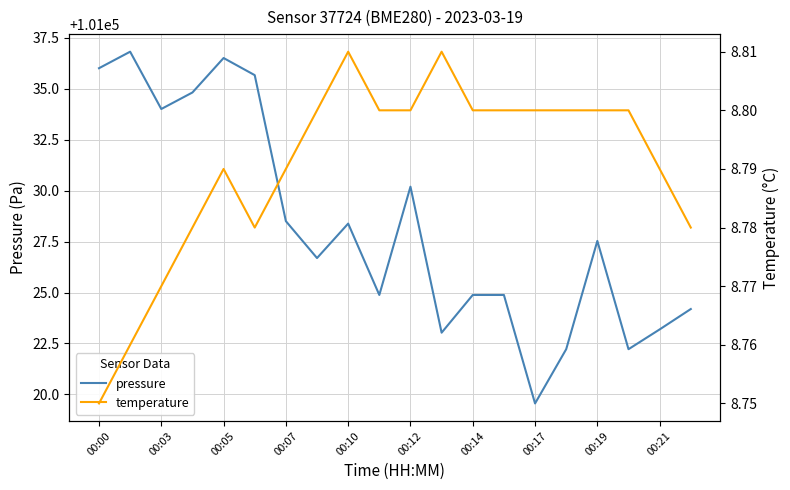

At which label does pressure reach its minimum?

00:17